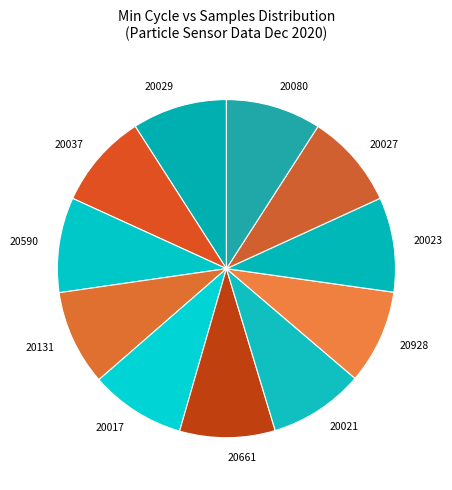

The 20037 slice represents 9% of the pie. True or false?

True